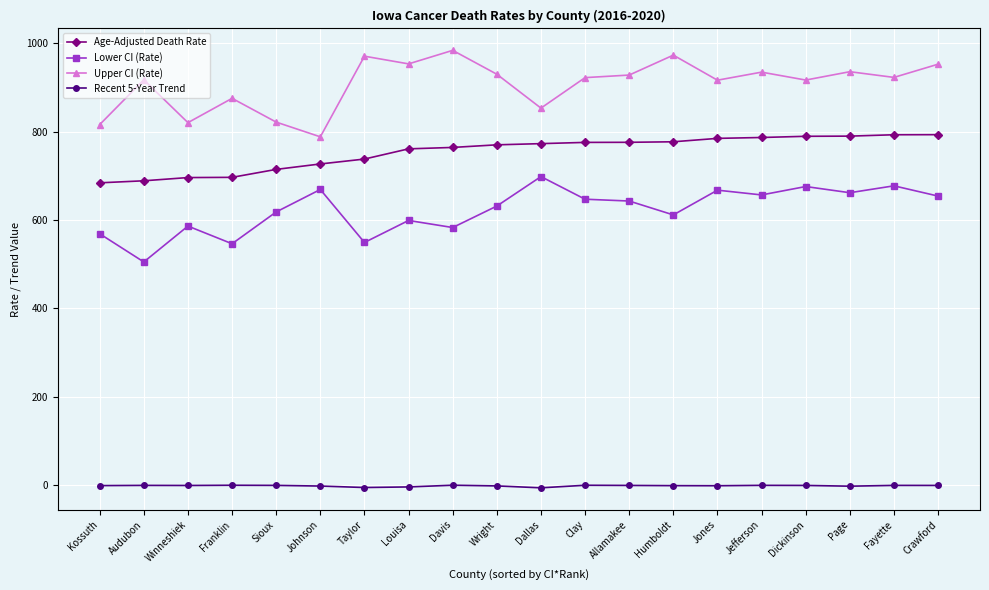

What is the minimum value shown in the chart?

-6.4